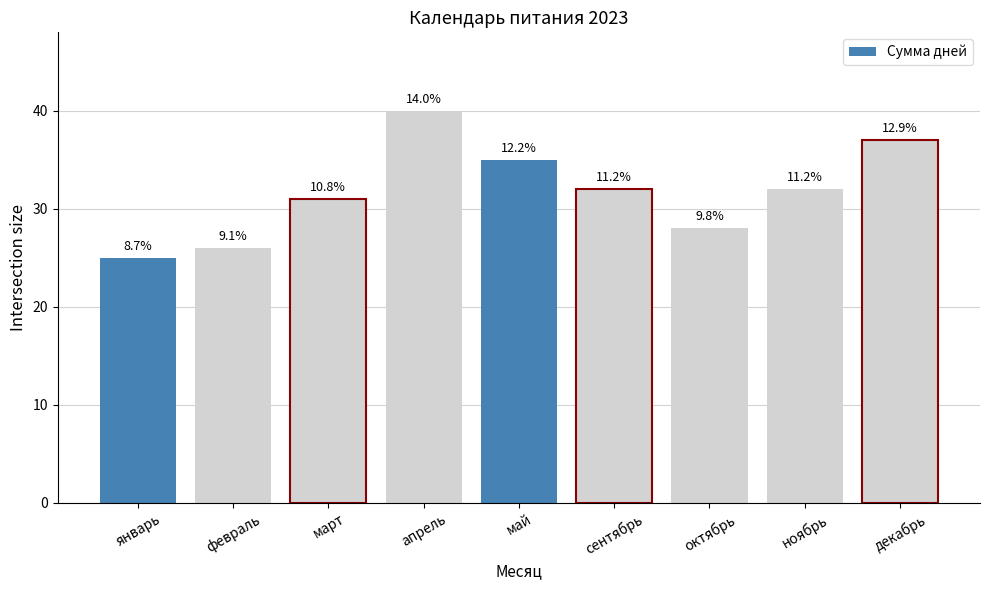

Approximately how many times larger is the value at май compared to октябрь?

1.2